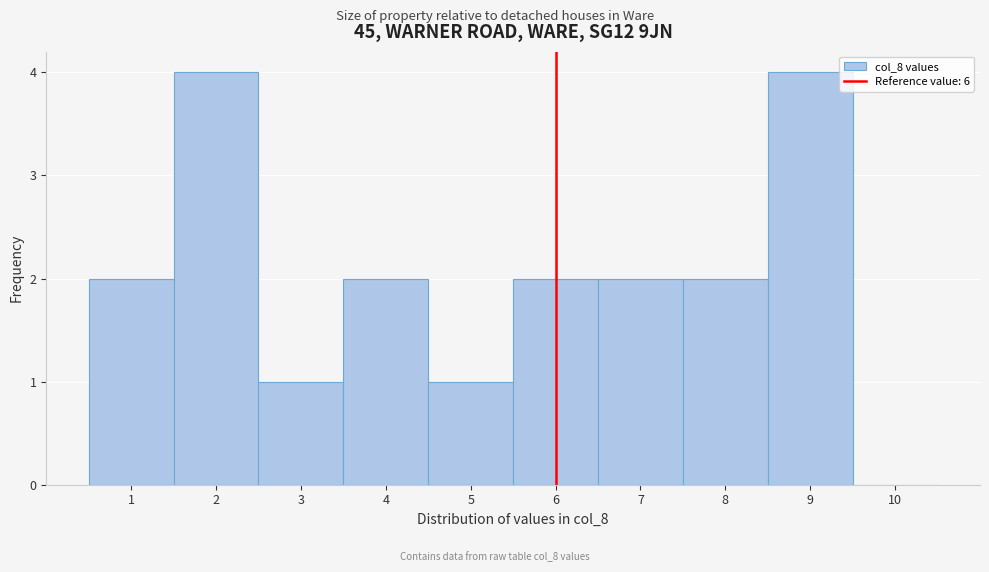

Reading left to right, transcribe this chart: for each bar, give the range it covers on the x-axis and its height. The values are not printed on the chart, so give them approximately, as read against the axis.

0.5 to 1.5: 2
1.5 to 2.5: 4
2.5 to 3.5: 1
3.5 to 4.5: 2
4.5 to 5.5: 1
5.5 to 6.5: 2
6.5 to 7.5: 2
7.5 to 8.5: 2
8.5 to 9.5: 4
9.5 to 10.5: 0